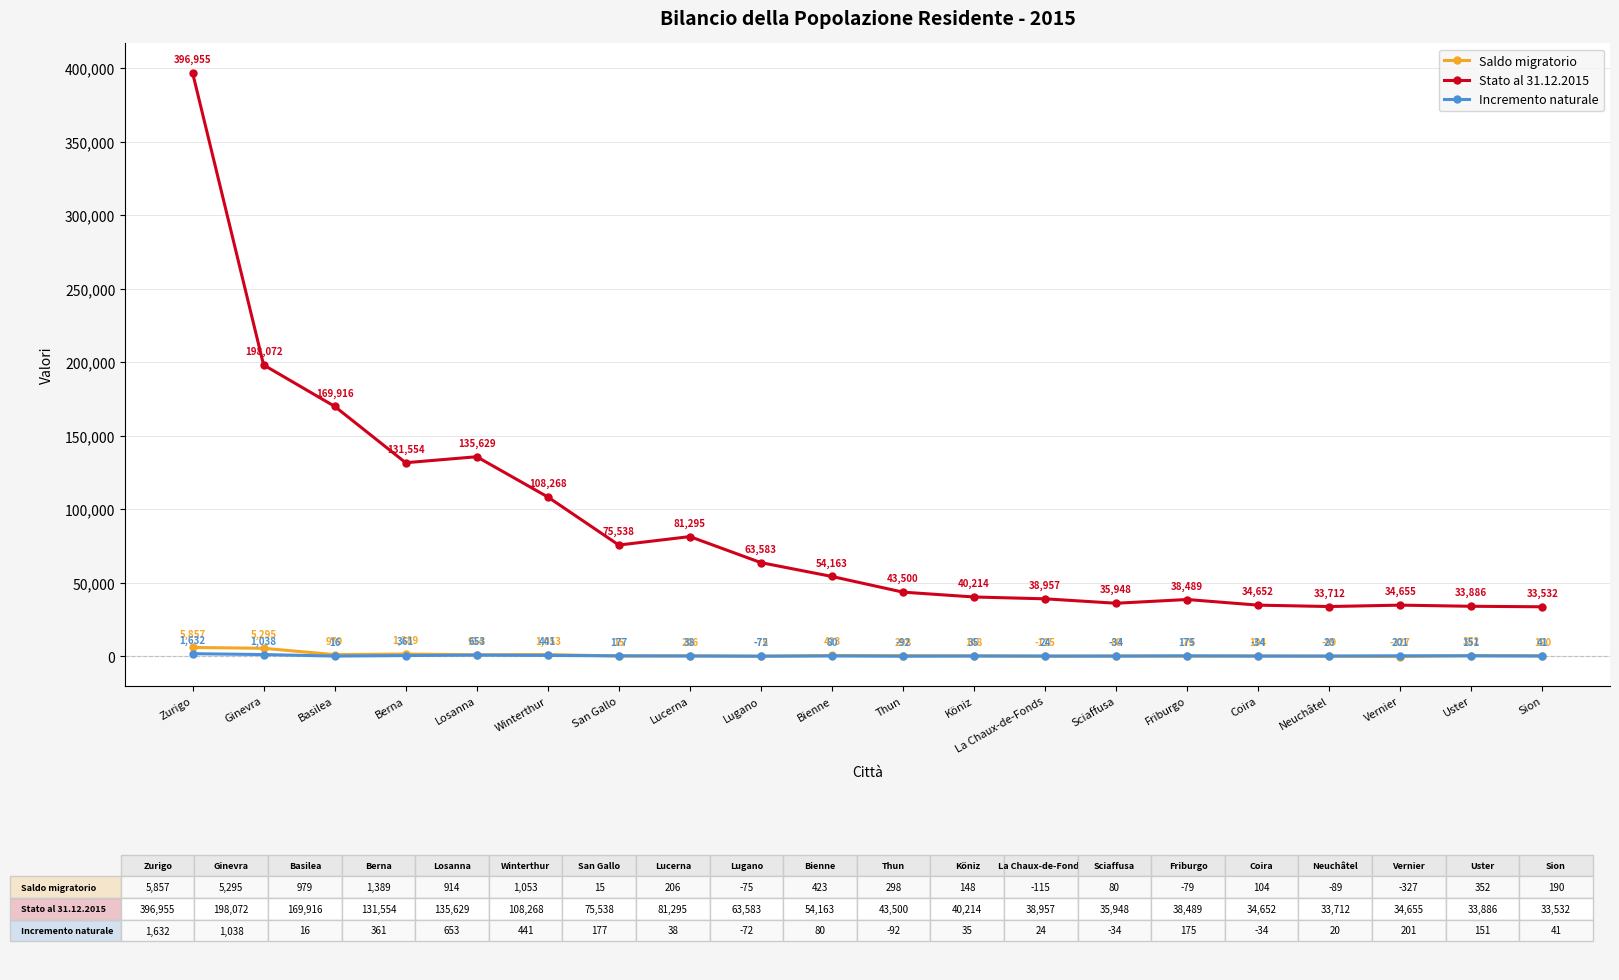

How many data points in Saldo migratorio are less than 206?

10